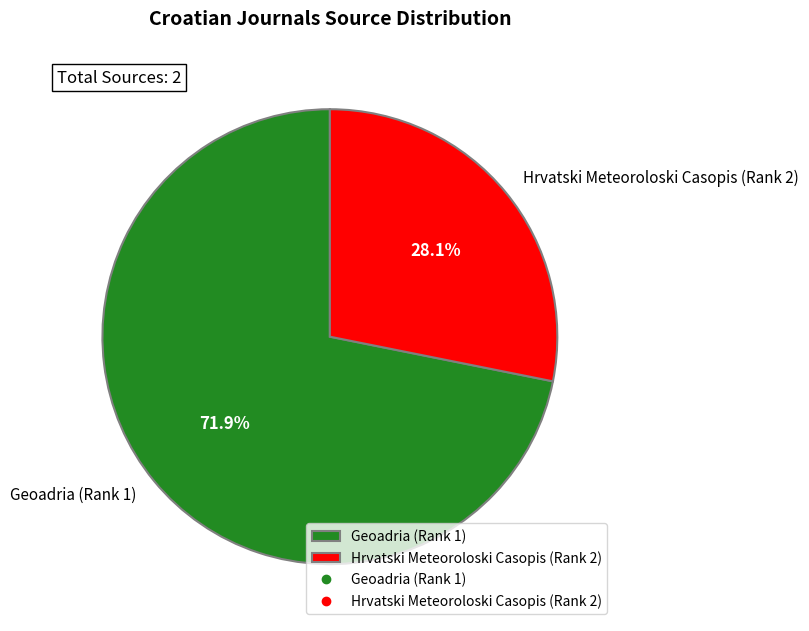

What is the largest slice in the pie chart?

Geoadria (Rank 1)